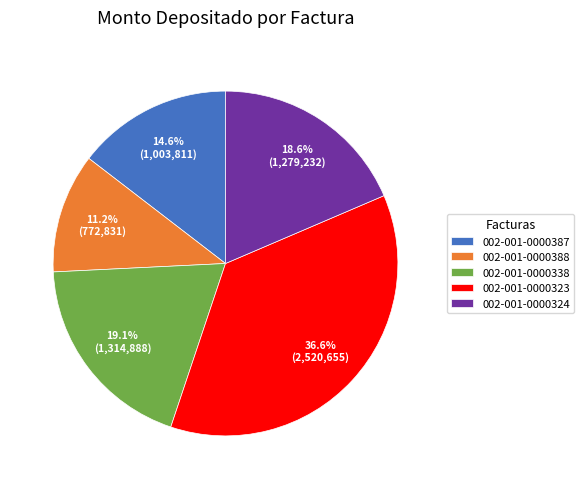

What is the smallest slice in the pie chart?

002-001-0000388